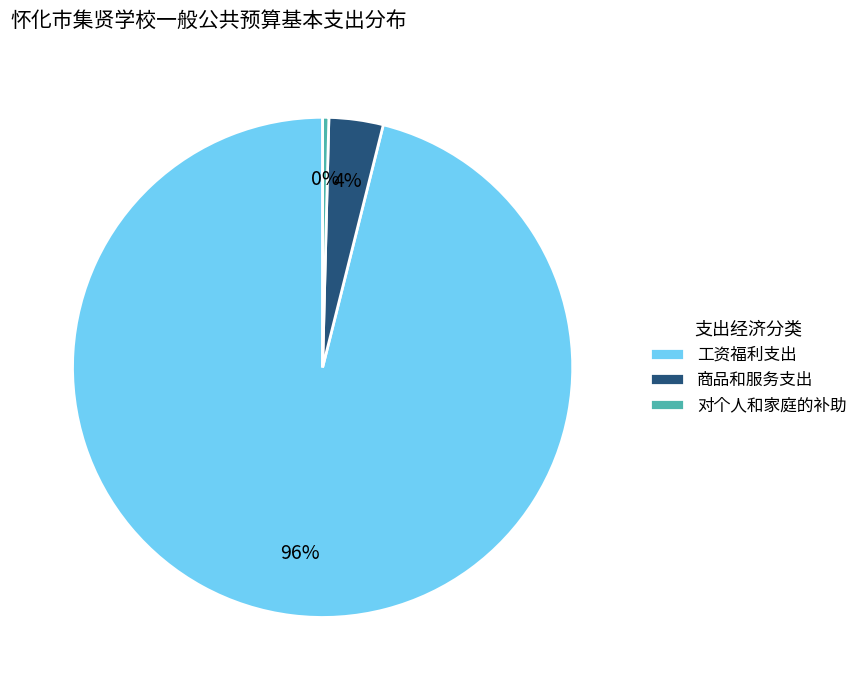

Is it true that 商品和服务支出 is 16% of the pie?

False